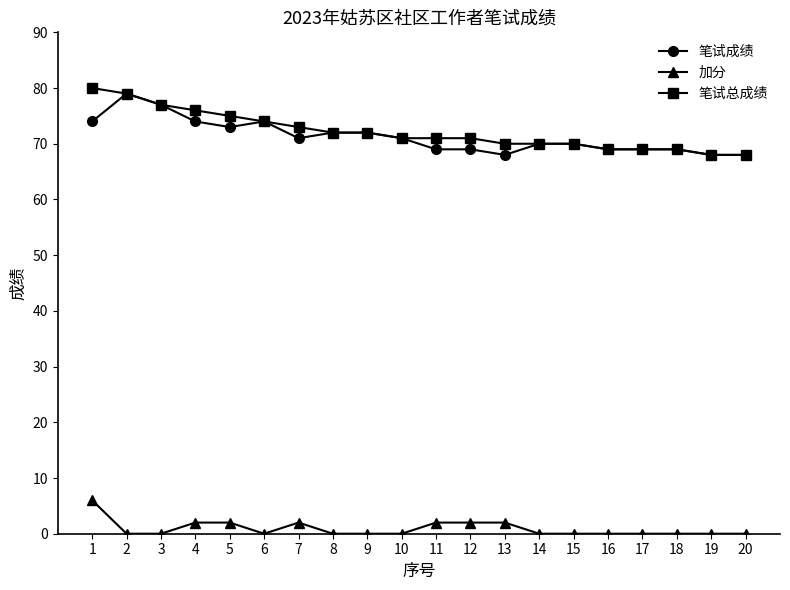

Does the chart display data point markers on the line(s)?

Yes